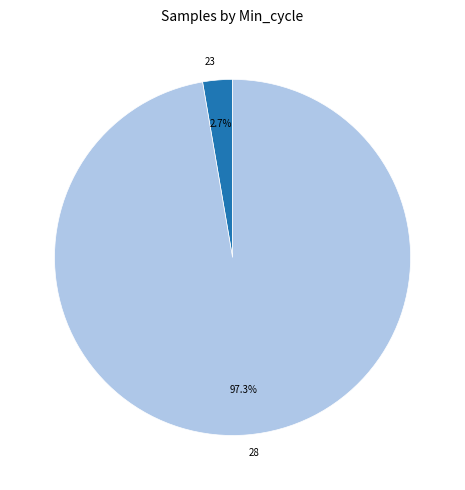

Between 28 and 23, which is larger?

28